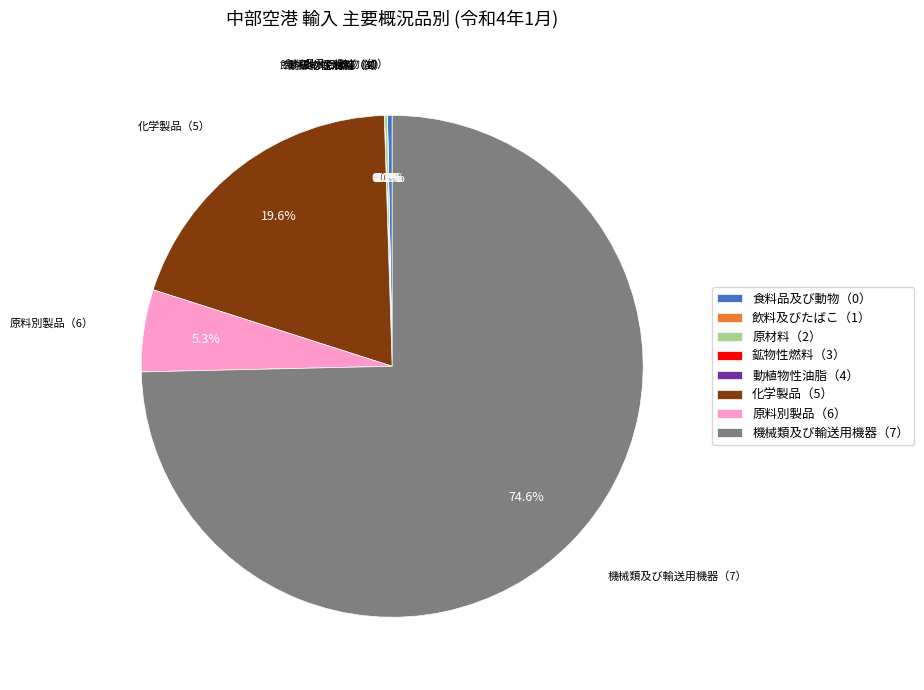

Approximately how many times larger is the value at 機械類及び輸送用機器（7） compared to 化学製品（5）?

3.8